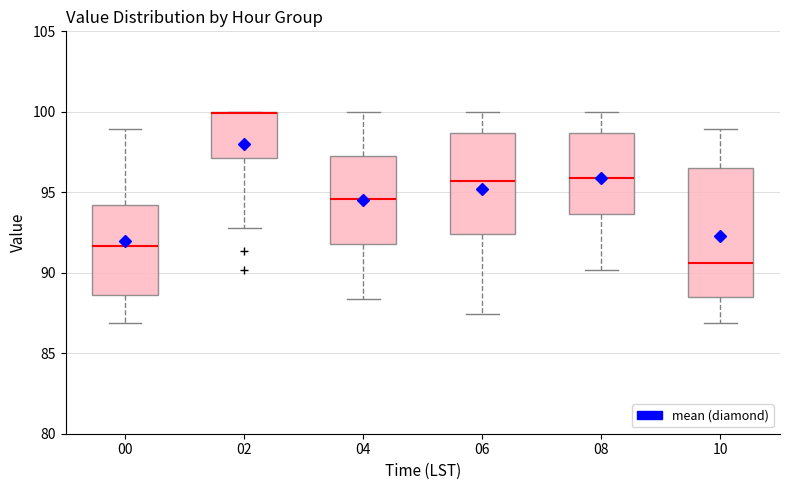

Where does the upper whisker of the box at x = 10 end on the y-axis? The values are not printed on the chart, so give them approximately, as read against the axis.

99.0